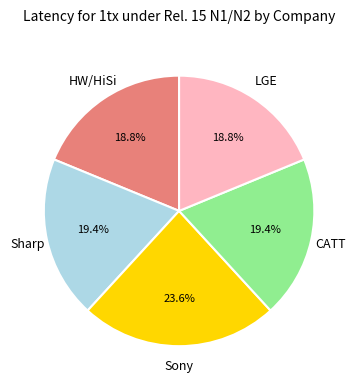

Do Sharp and LGE together represent more than half of the pie?

No